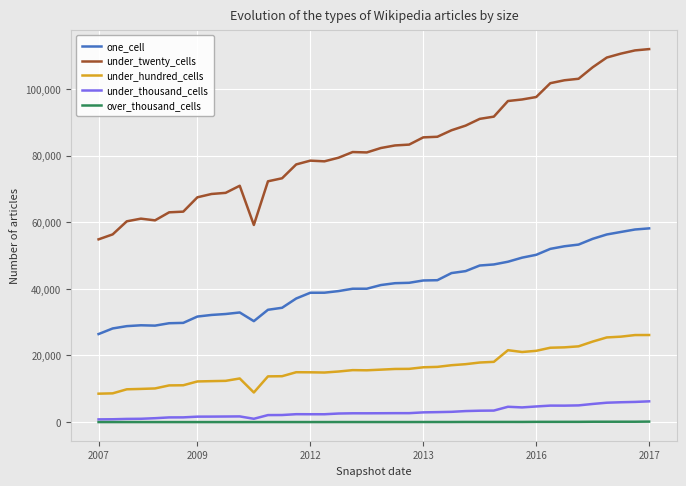

Rank the series by their maximum value, from lowest to highest.

over_thousand_cells, under_thousand_cells, under_hundred_cells, one_cell, under_twenty_cells